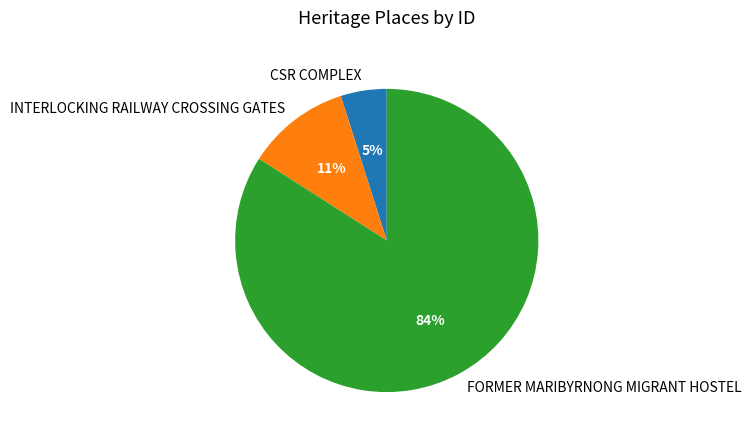

How many segments does this pie chart have?

3